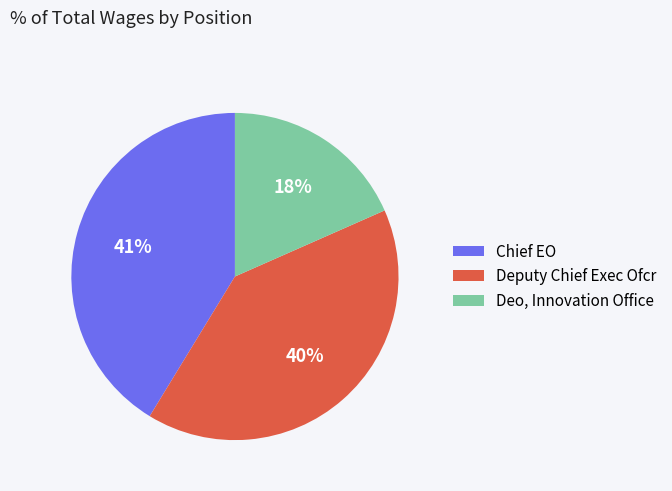

What percentage is the Chief EO slice, to the nearest percent?

41%